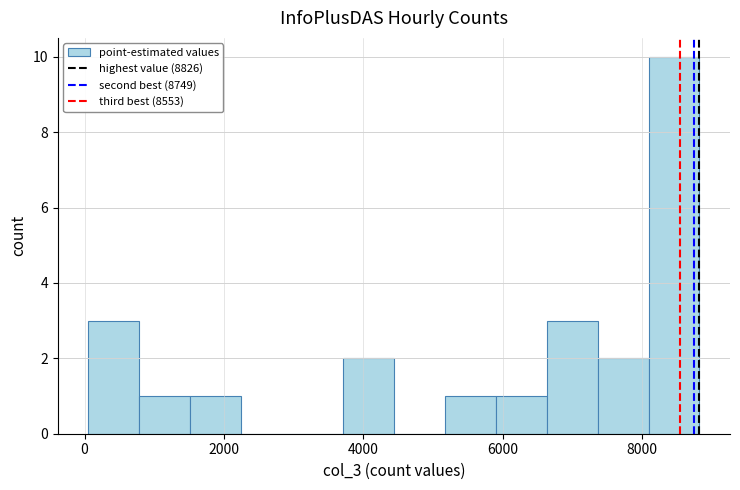

Read against the x-axis, roughly where is the centre of the tallest bar?

8400